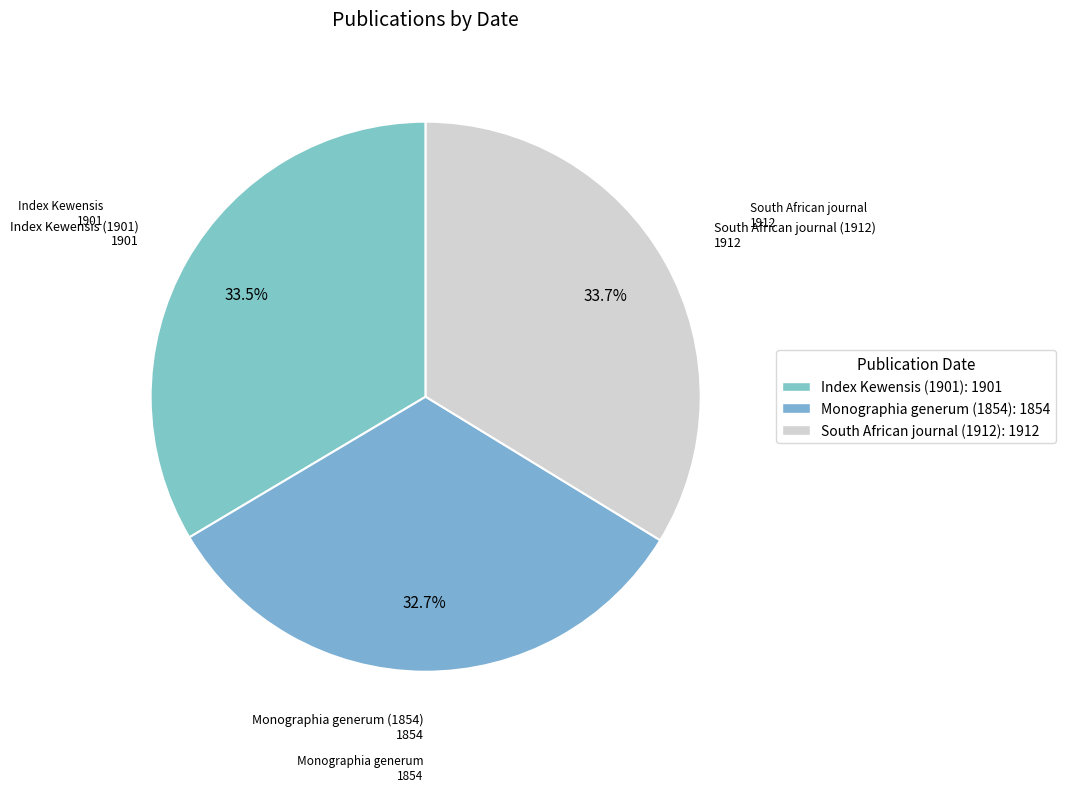

To the nearest percent, what is the difference between the largest and smallest slice percentages?

1%